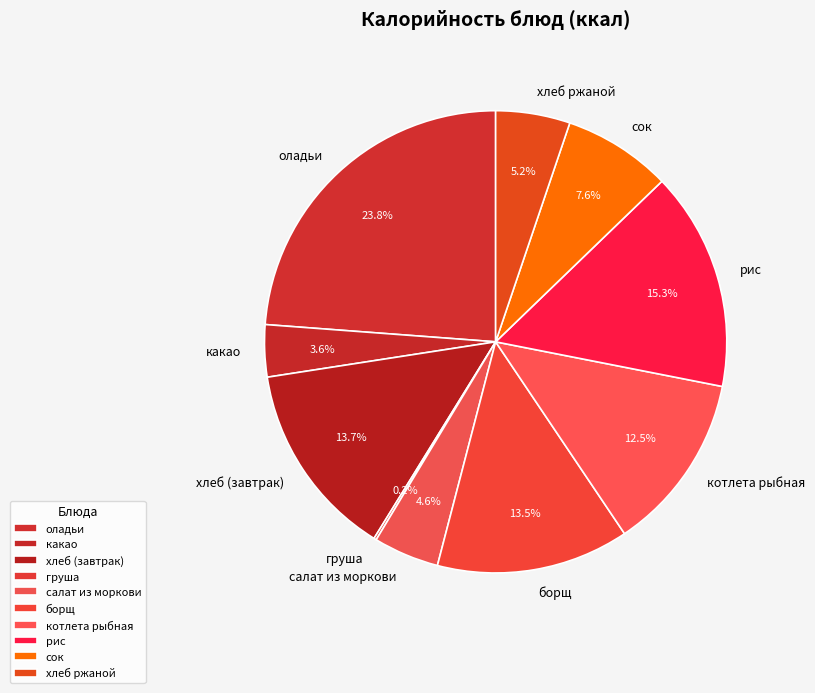

Is there a majority slice in this chart?

No